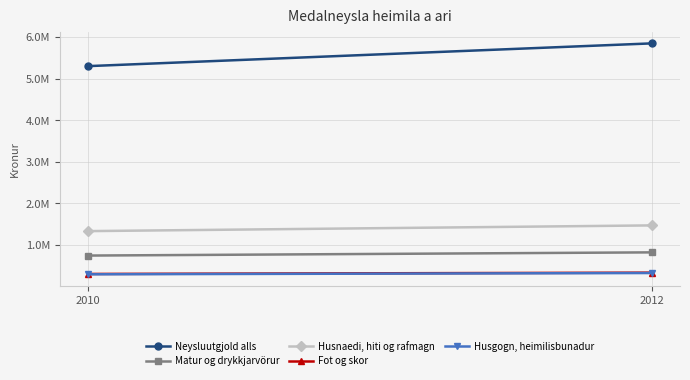

What is the value of the Fot og skor point at the 2nd from the left?

334464.2